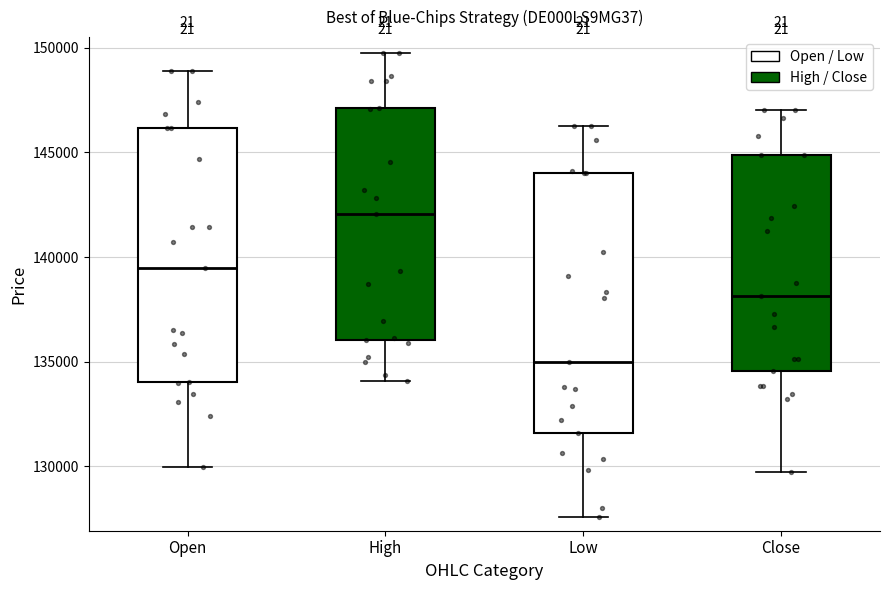

Where does the median line of the box for Close sit on the y-axis? The values are not printed on the chart, so give them approximately, as read against the axis.

138000